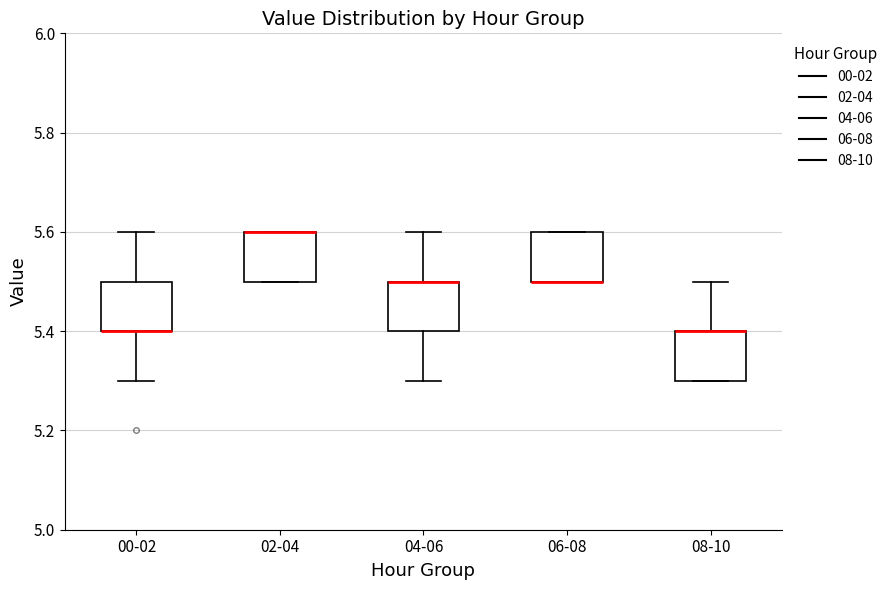

Where is the upper edge of the box for 06-08 on the y-axis? The values are not printed on the chart, so give them approximately, as read against the axis.

5.6